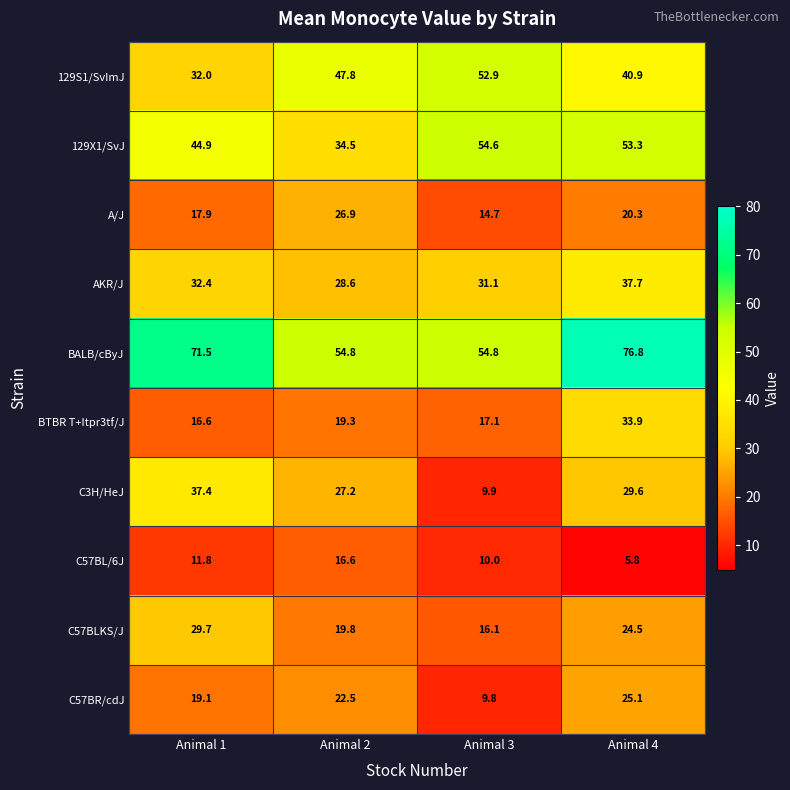

At how many categories does at least one series exceed 72?

1